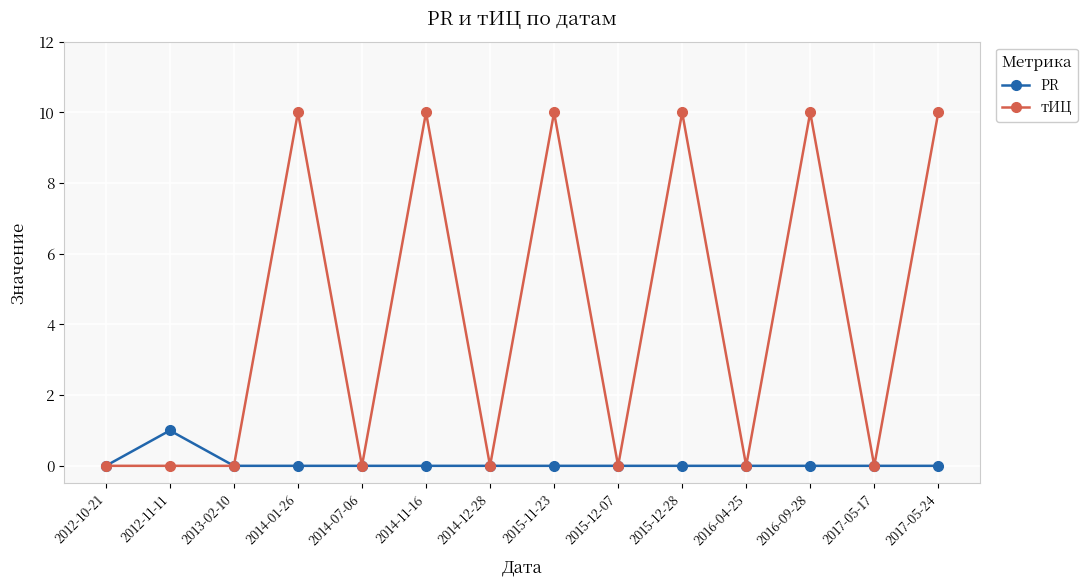

True or false: тИЦ has more than 1 interior local peaks.

True